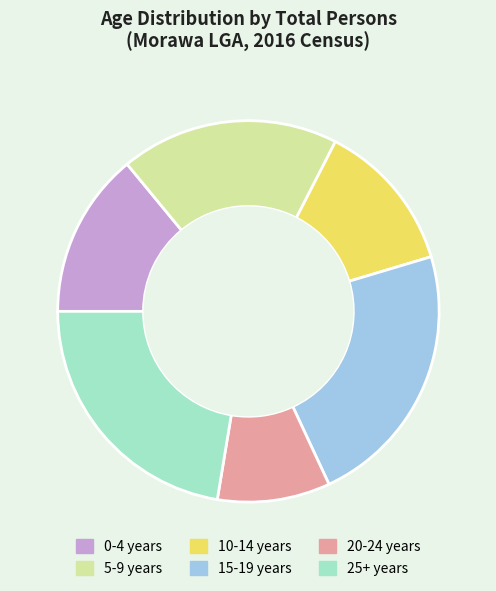

Is there any slice that represents more than half of the pie?

No